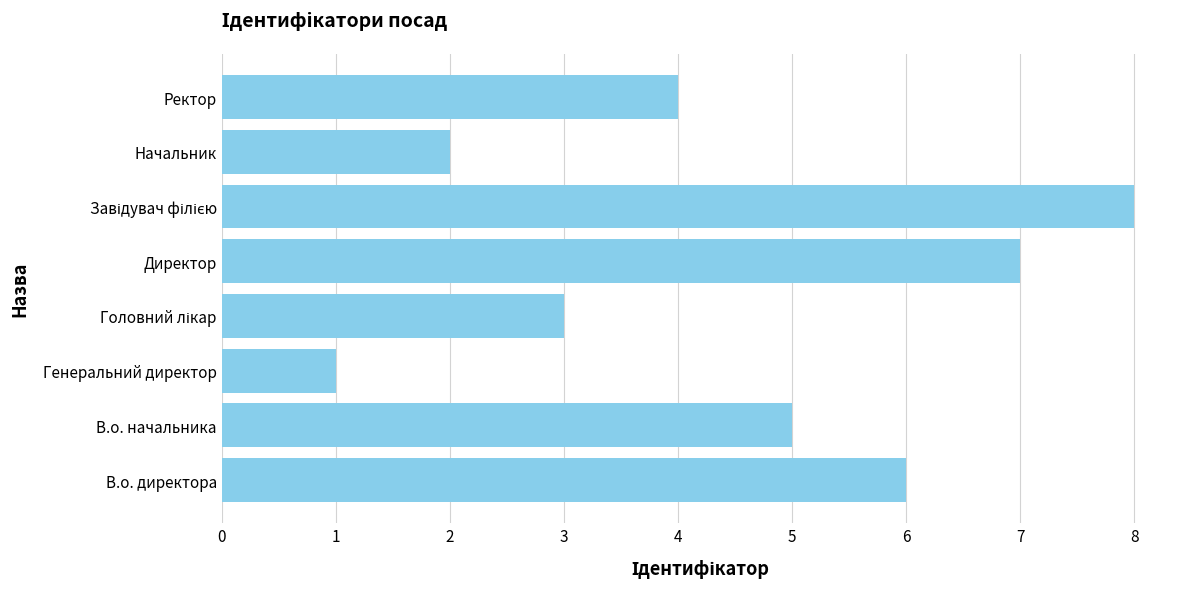

Are the bars horizontal?

Yes